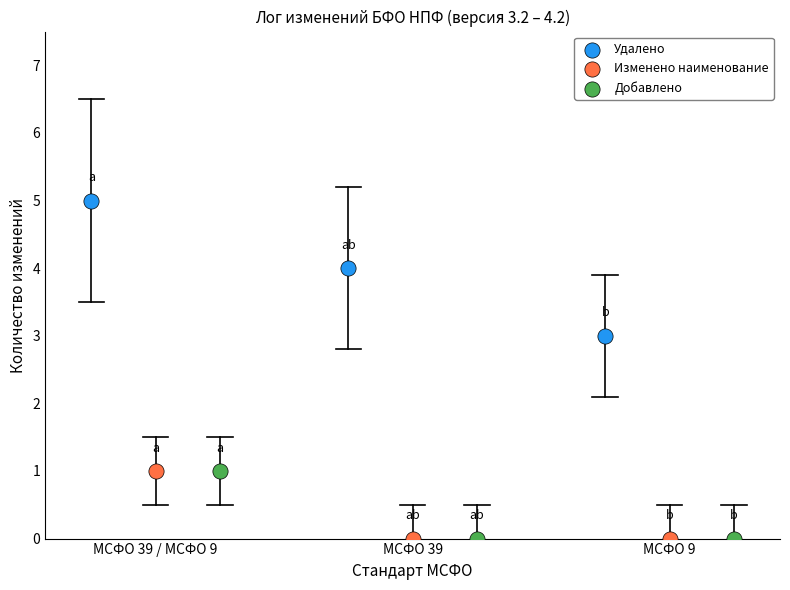

Which series has the widest spread of Y values?

Удалено